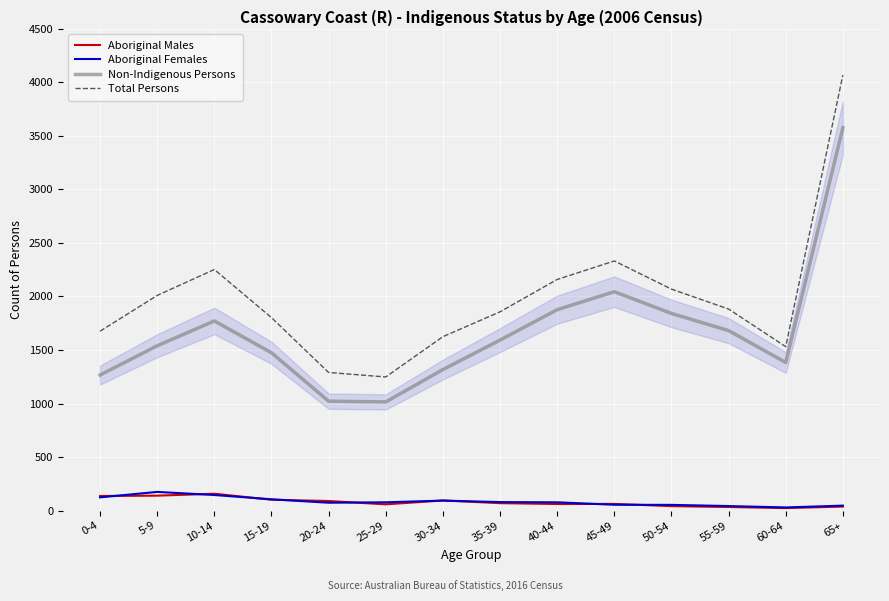

What is the total value across all series at 30-34?

3130